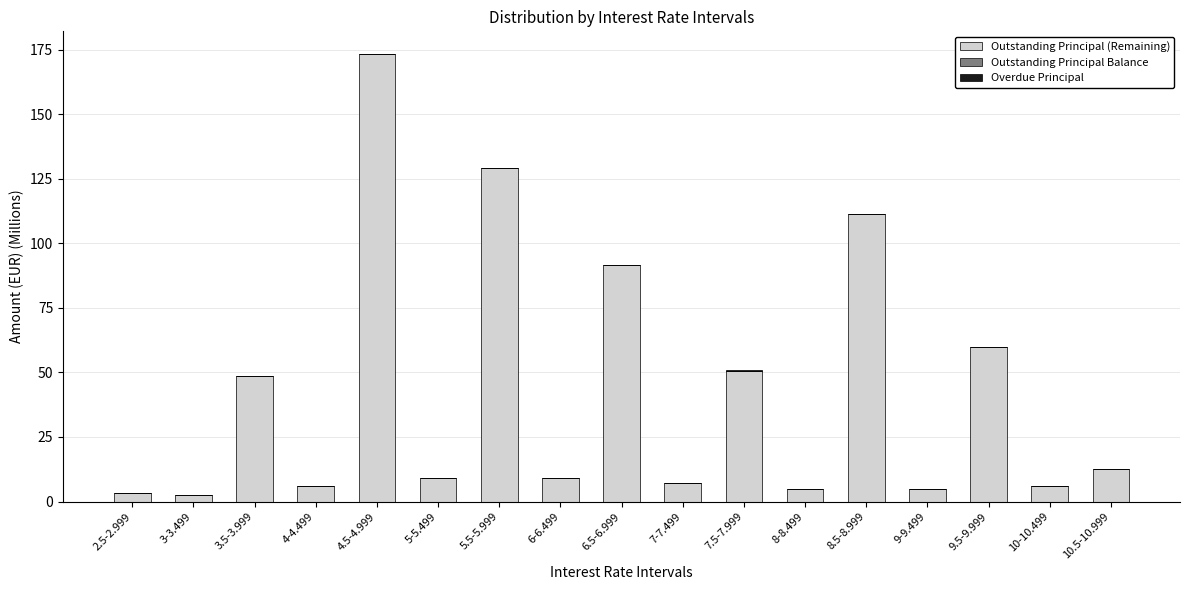

What is the maximum value for Outstanding Principal (Remaining)?

173.3